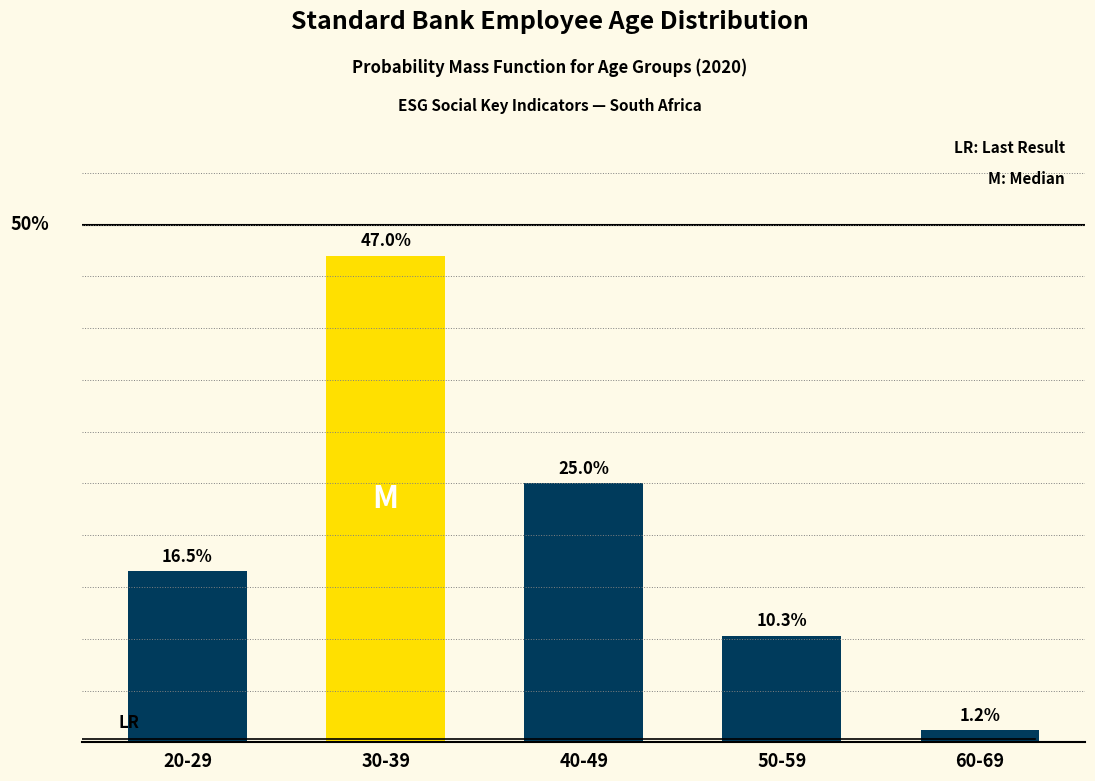

Which label corresponds to the smallest value in the chart?

60-69